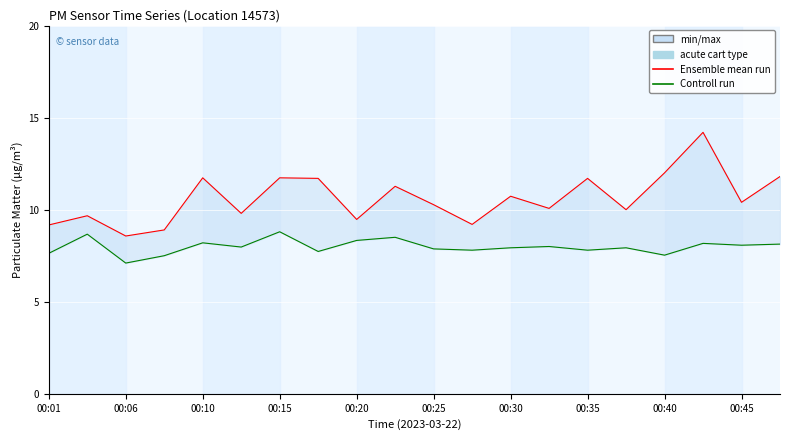

What is the value of the Ensemble mean run (P1) point at the 14th from the left?

10.1